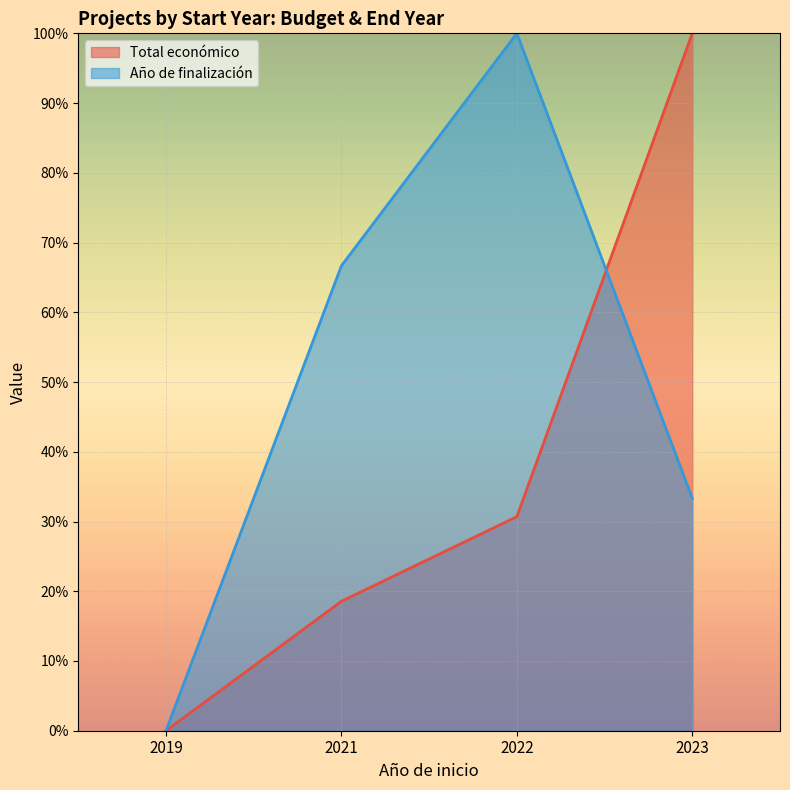

At which category is the sum across all series the highest?

2023